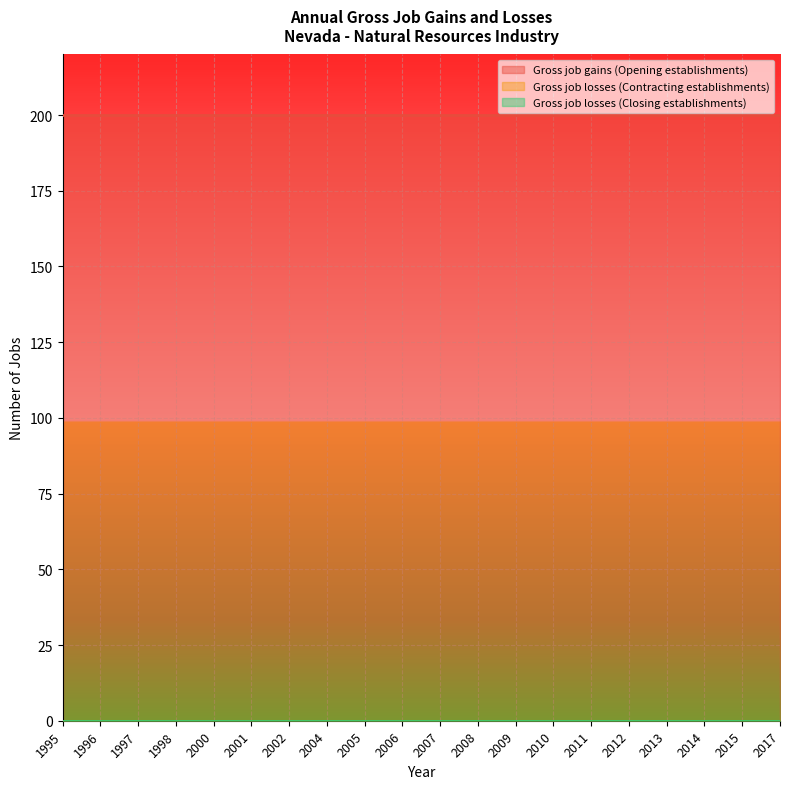

What is the sum of all Gross job gains (Opening establishments) values?

4000